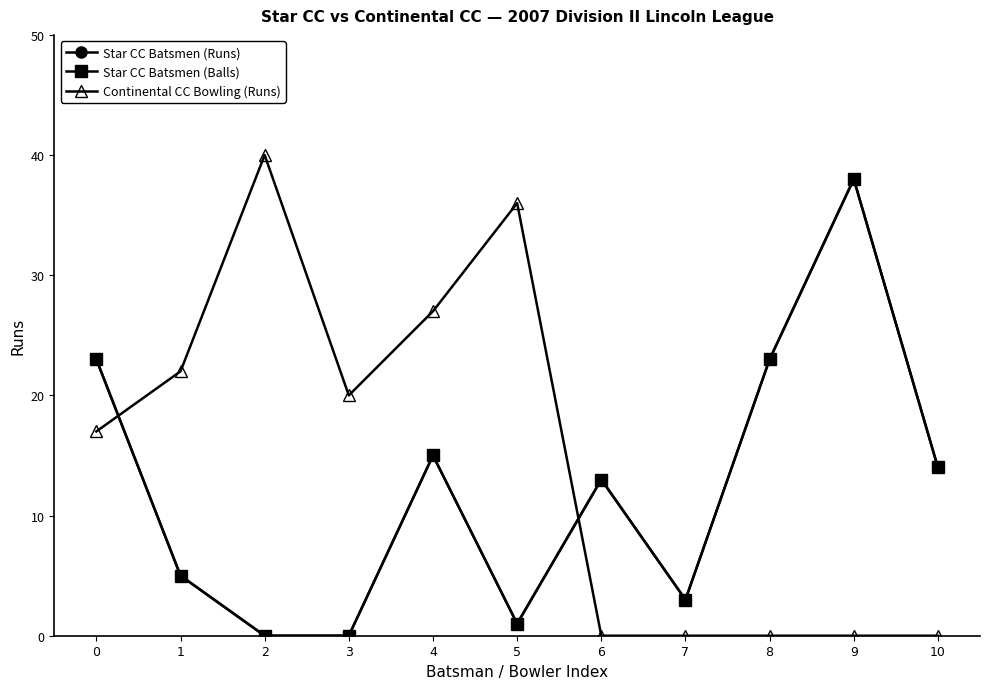

At which label is Continental CC Bowling (Runs) closest to 20?

3